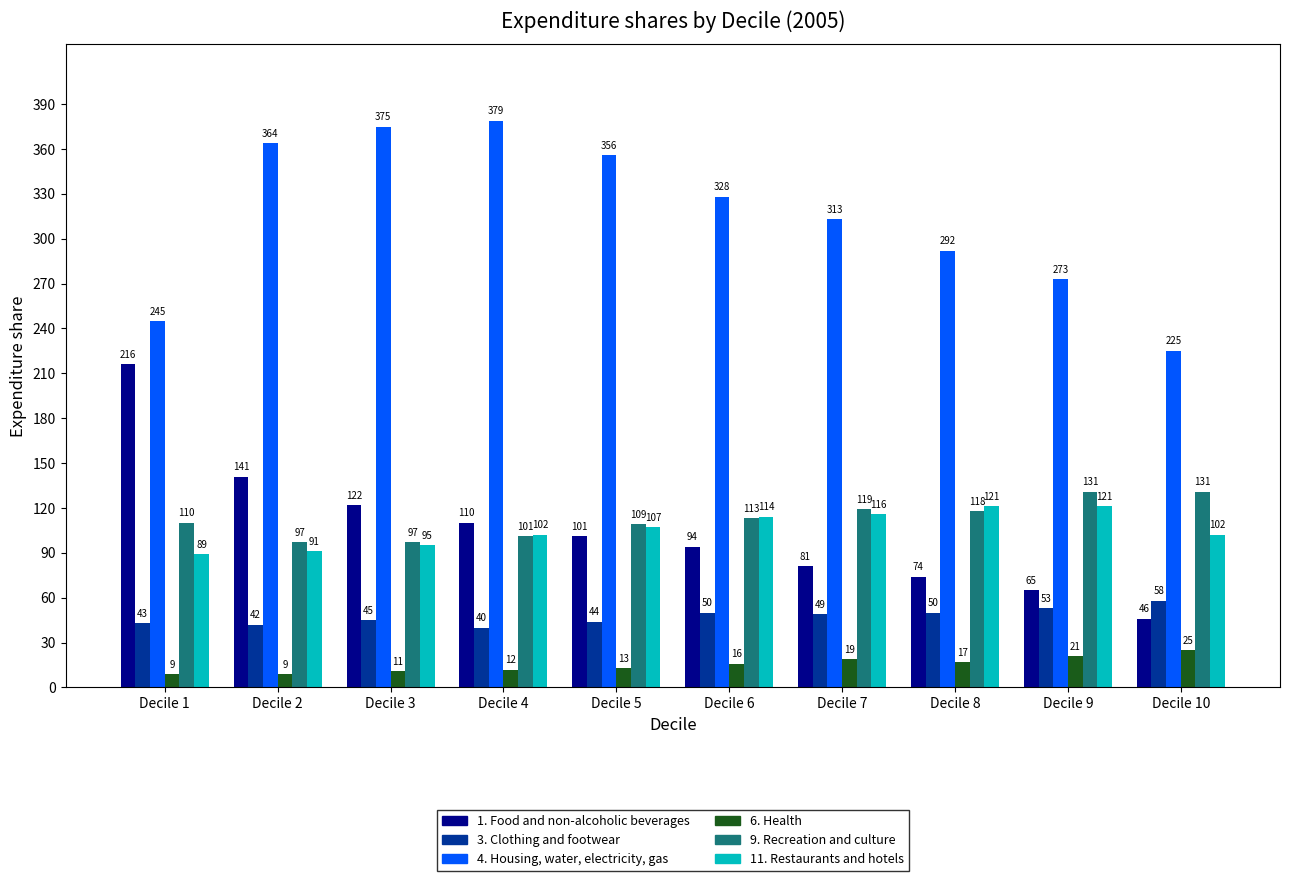

What is the difference between the highest and lowest values at Decile 7?

294